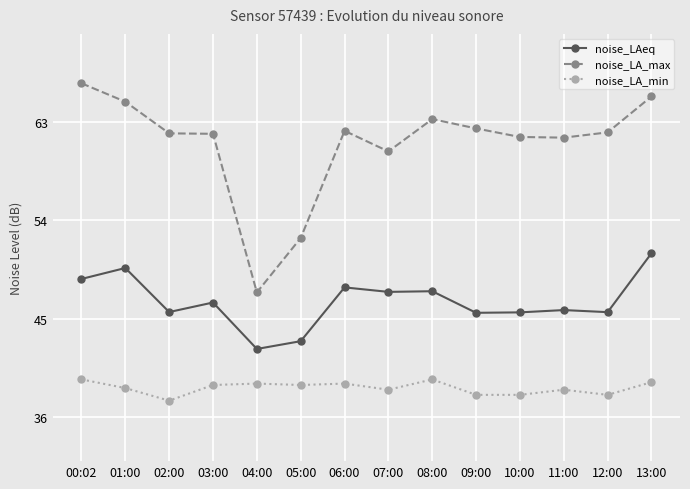

Is this an area chart (filled region under the line)?

No